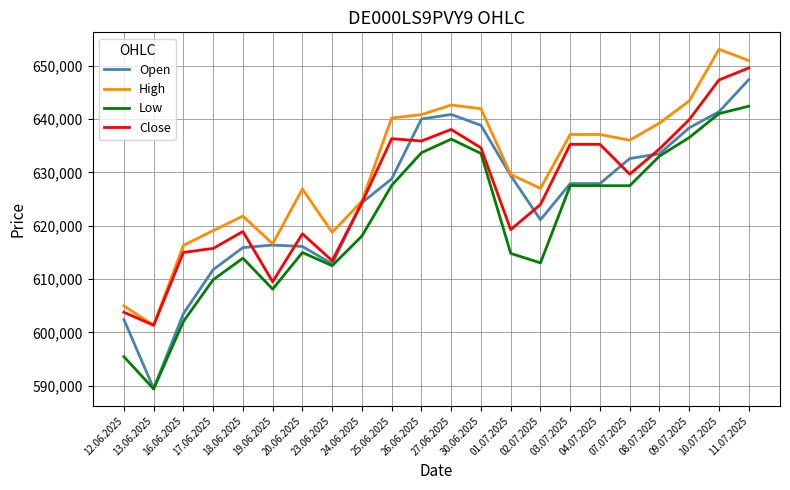

Which series has the largest total across all categories?

High